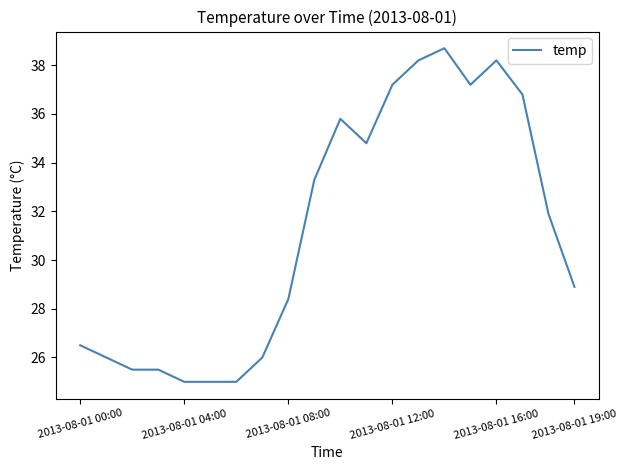

What is the minimum value shown in the chart?

25.0